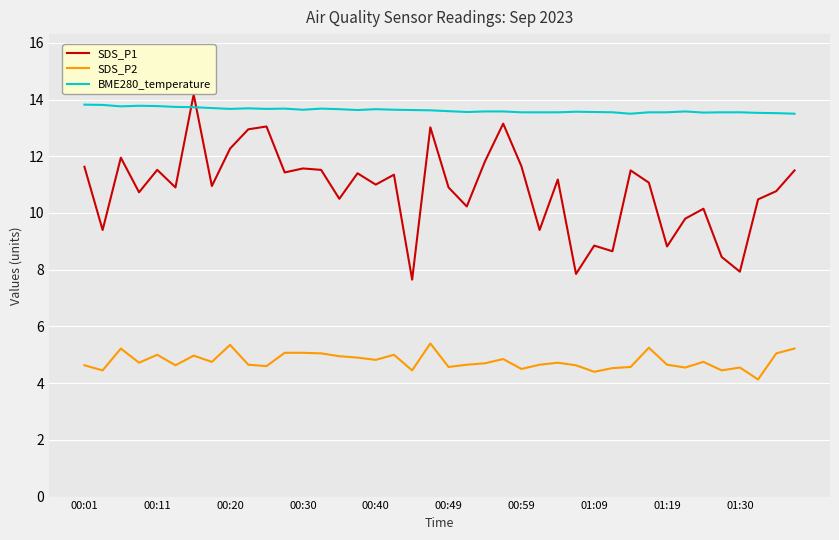

True or false: SDS_P1 and SDS_P2 intersect in this chart.

False